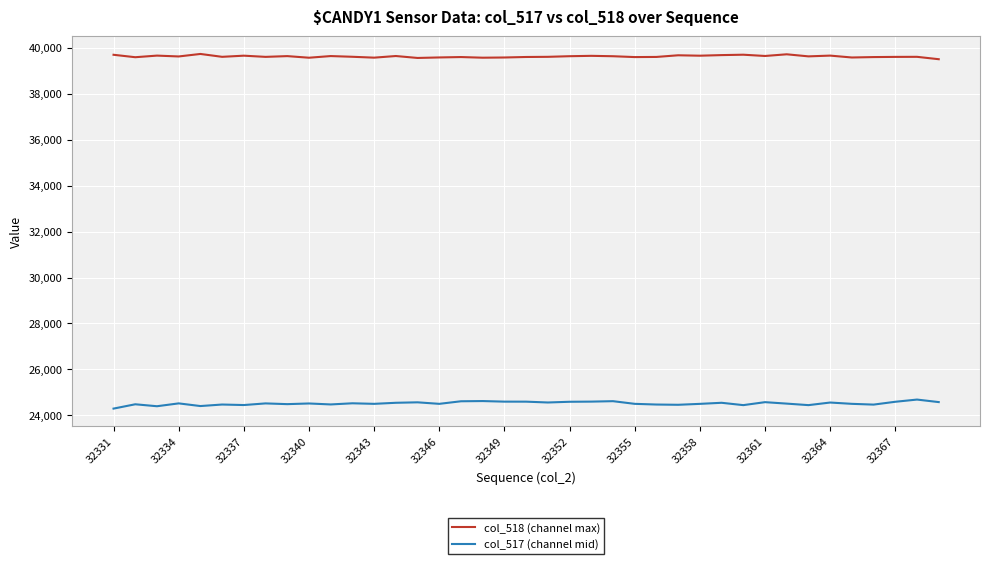

True or false: col_517 (channel mid) and col_518 (channel max) intersect in this chart.

False